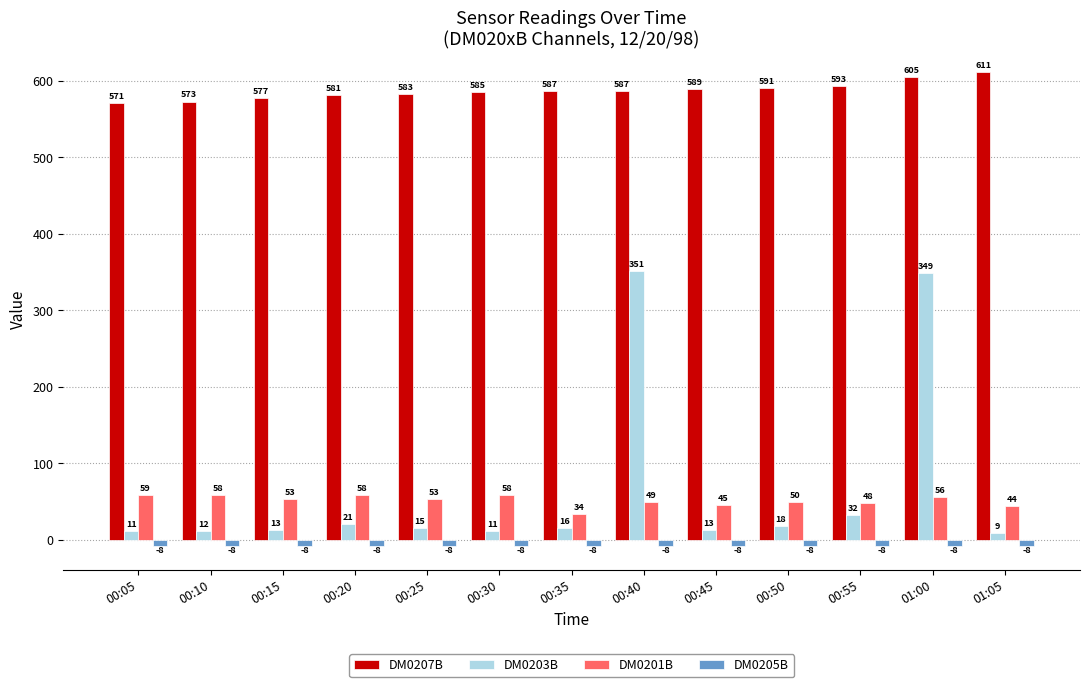

What is the smallest value displayed?

-8